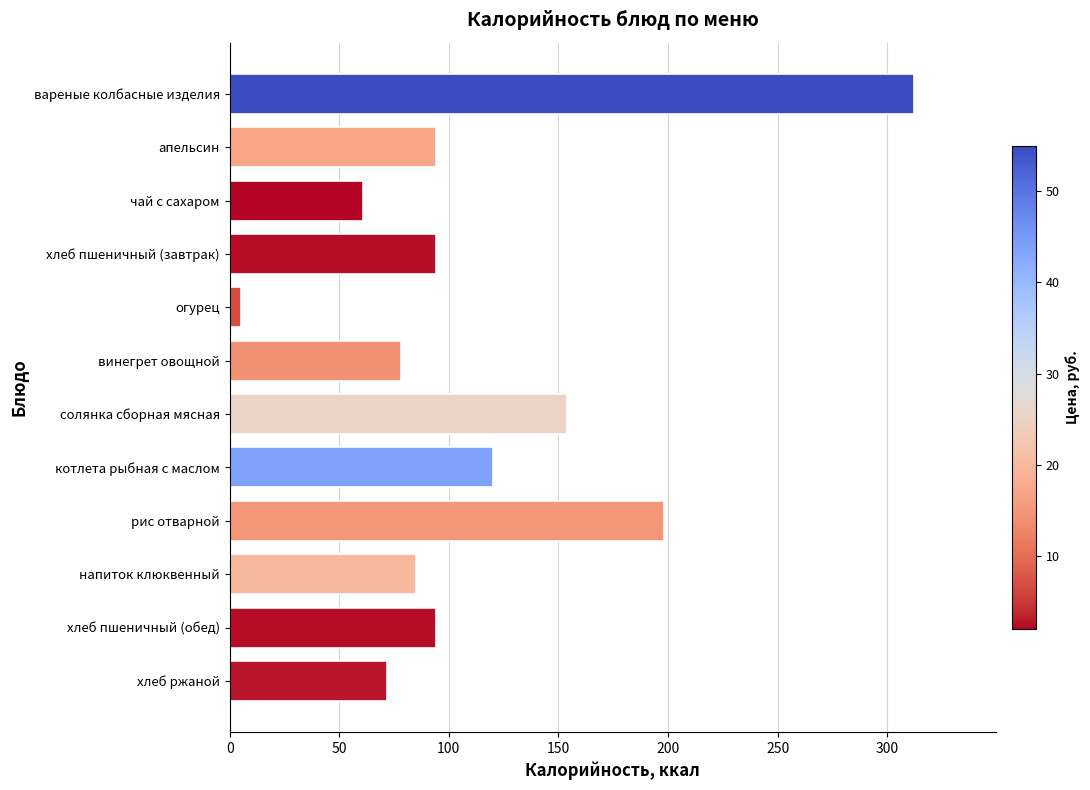

Which label corresponds to the smallest value in the chart?

огурец